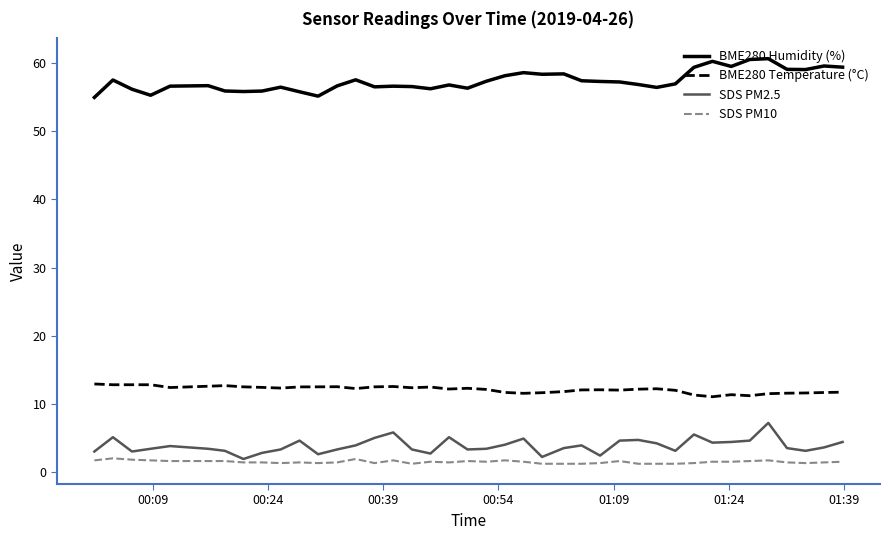

What is the minimum value shown in the chart?

1.2